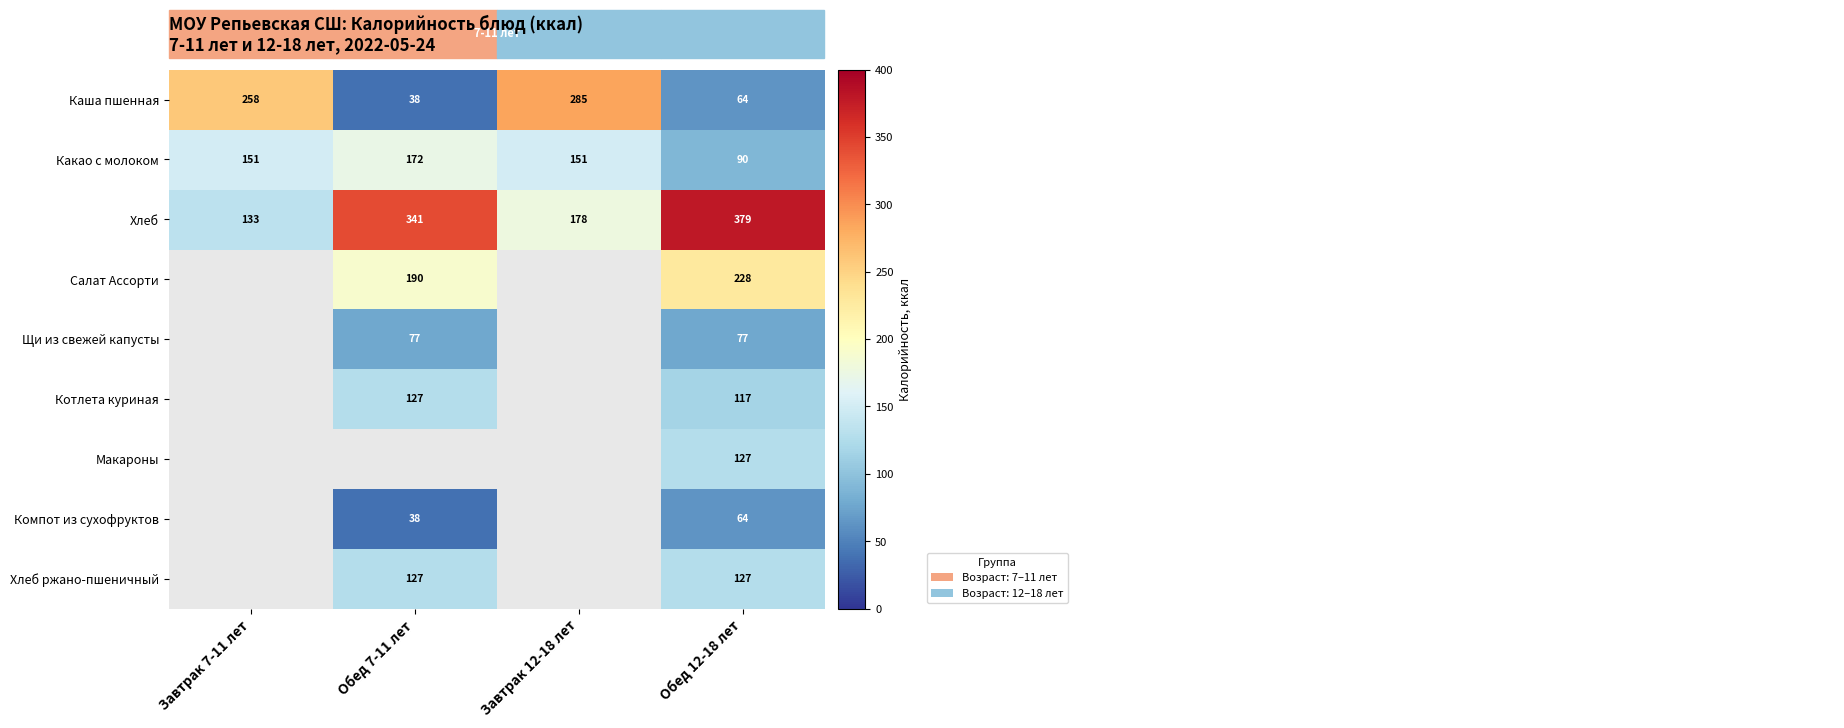

Which category has the highest value across all series?

Обед 12-18 лет